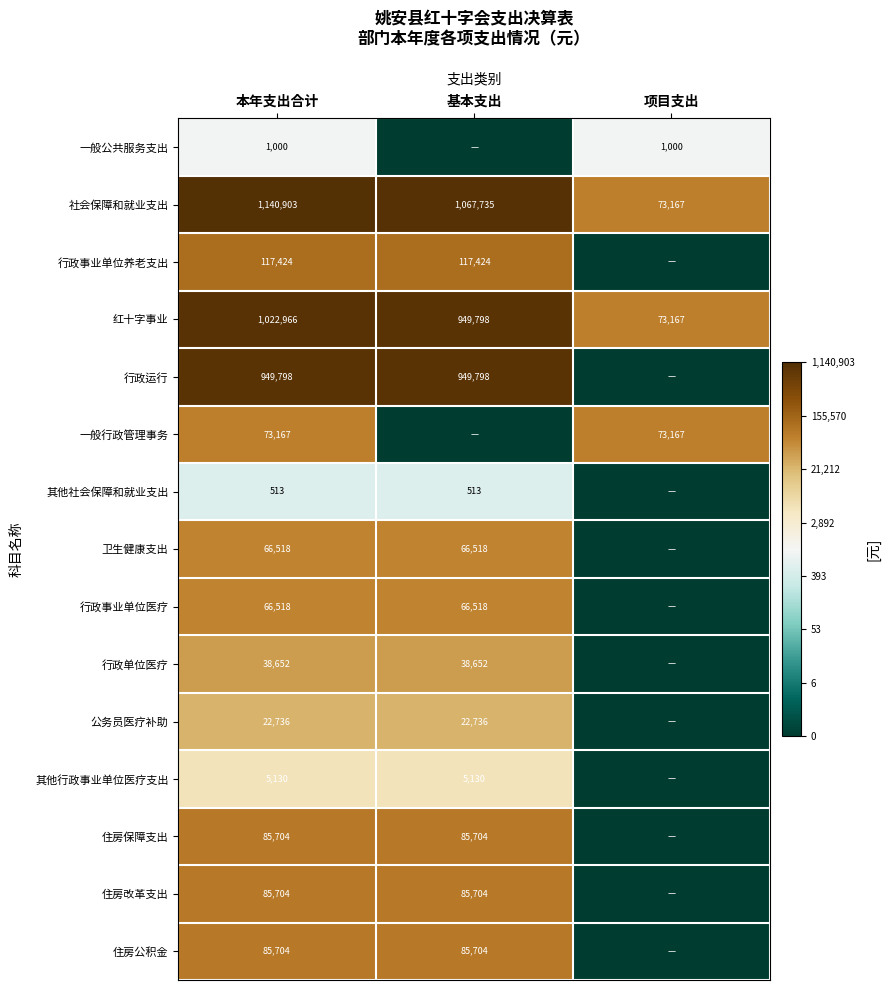

Is it true that 行政单位医疗 equals 53272 at 本年支出合计?

False